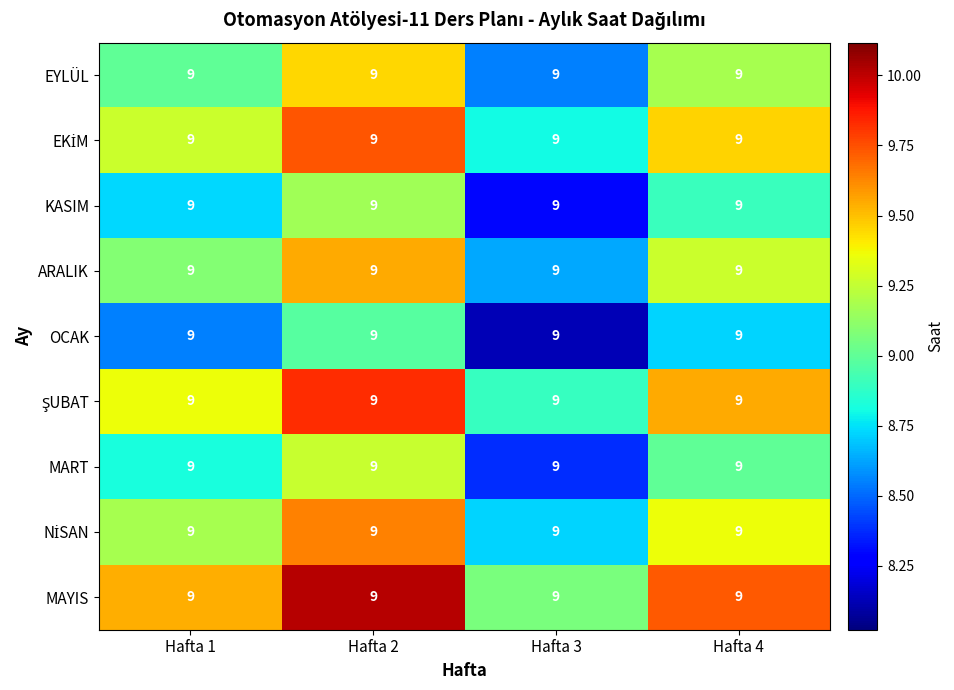

What is the spread (max minus min) of values at Hafta 4?

1.0